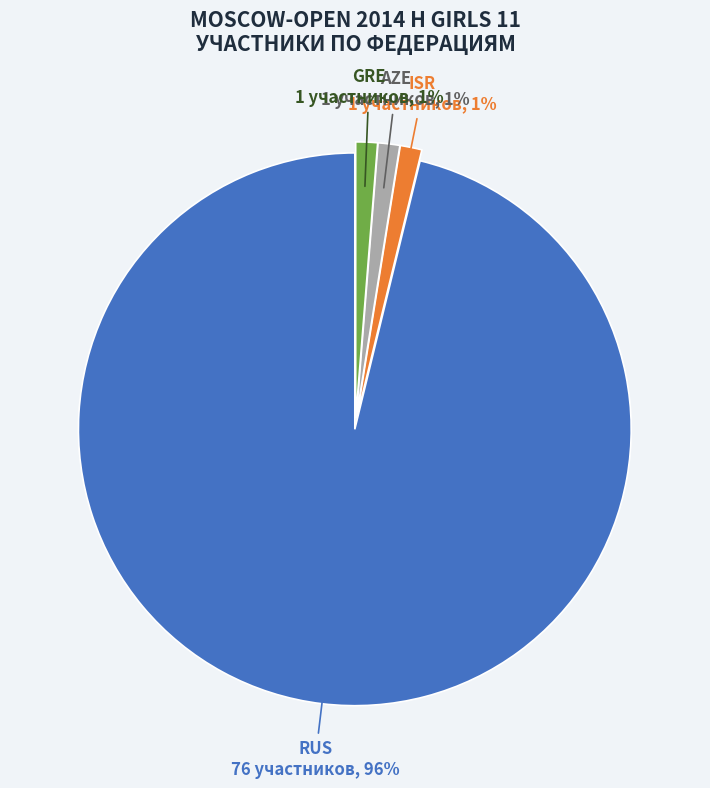

Which slice is the largest?

RUS